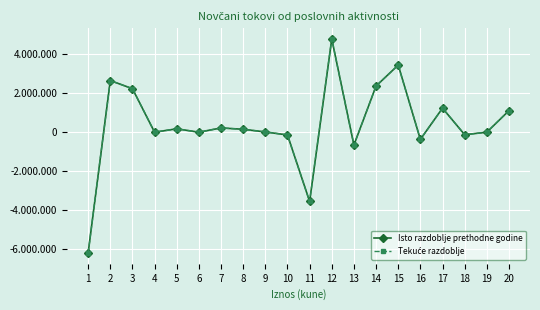

Does the chart have visible grid lines?

Yes